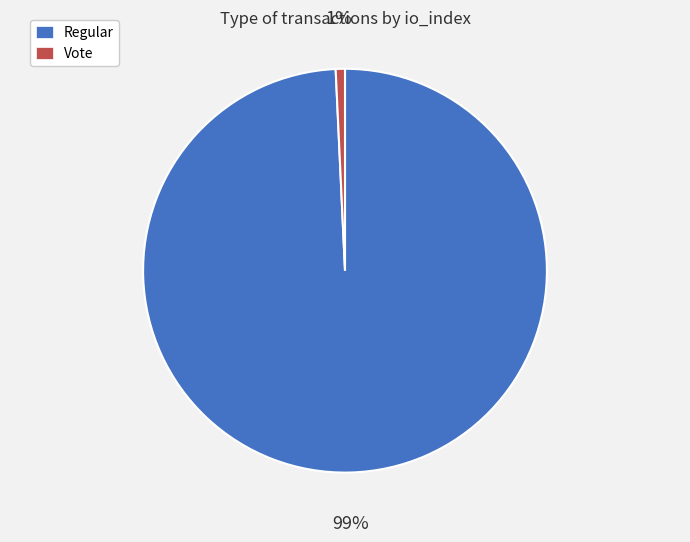

Which slice represents more than half of the pie?

Regular